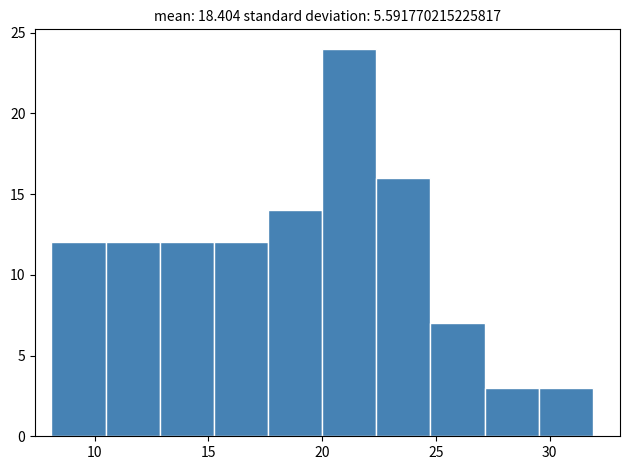

Reading left to right, list every bar in this chart as the range it spans on the x-axis followed by its height. Neither the bar edges nor the heights are printed on the chart, so give them approximately, as read against the axes.

8.0 to 10.5: 12
10.5 to 13.0: 12
13.0 to 15.0: 12
15.0 to 17.5: 12
17.5 to 20.0: 14
20.0 to 22.5: 24
22.5 to 25.0: 16
25.0 to 27.0: 7
27.0 to 29.5: 3
29.5 to 32.0: 3